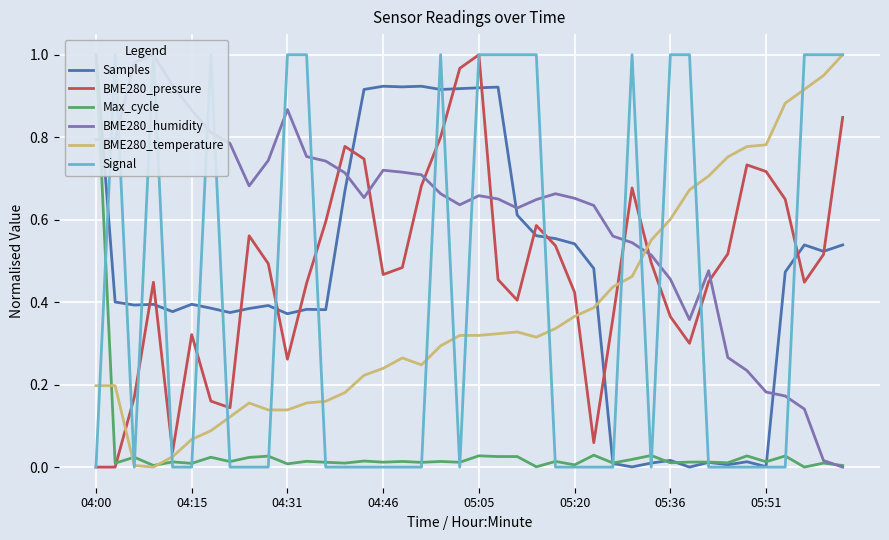

After their last crossing, which series has the higher values: BME280_pressure or BME280_temperature?

BME280_temperature